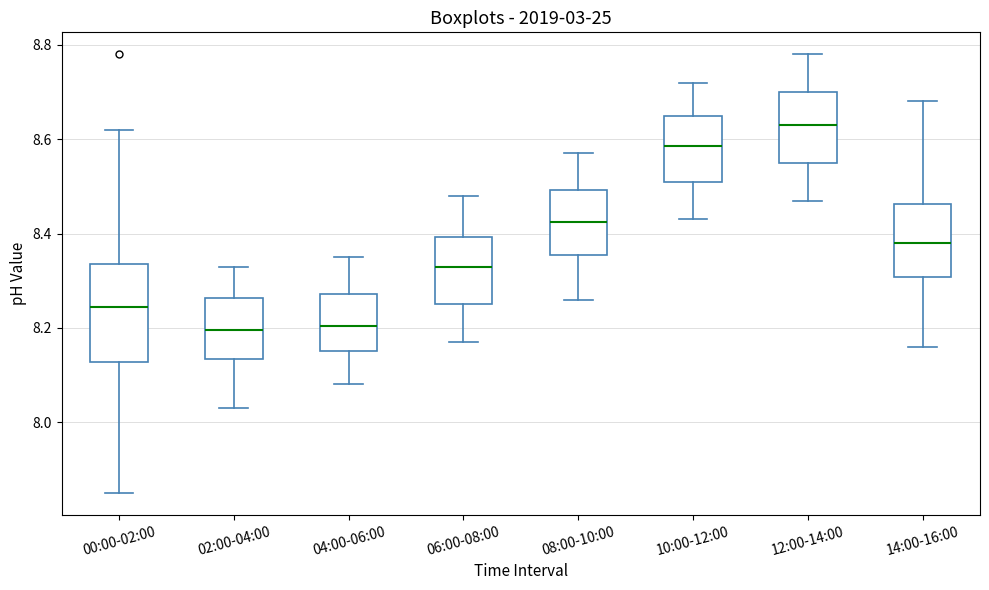

Where does the median line of the box for 10:00-12:00 sit on the y-axis? The values are not printed on the chart, so give them approximately, as read against the axis.

8.58